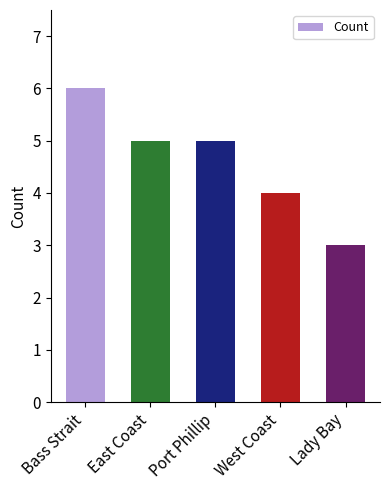

What is the label of the 5th bar from the left?

Lady Bay